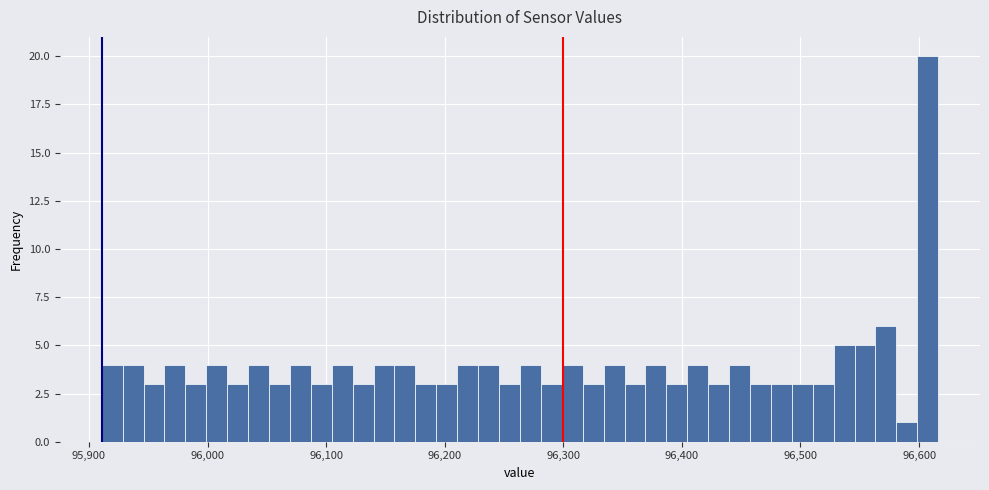

Around what value on the x-axis is the tallest bar? Give the approximate position of its centre, as read against the axis.

96610